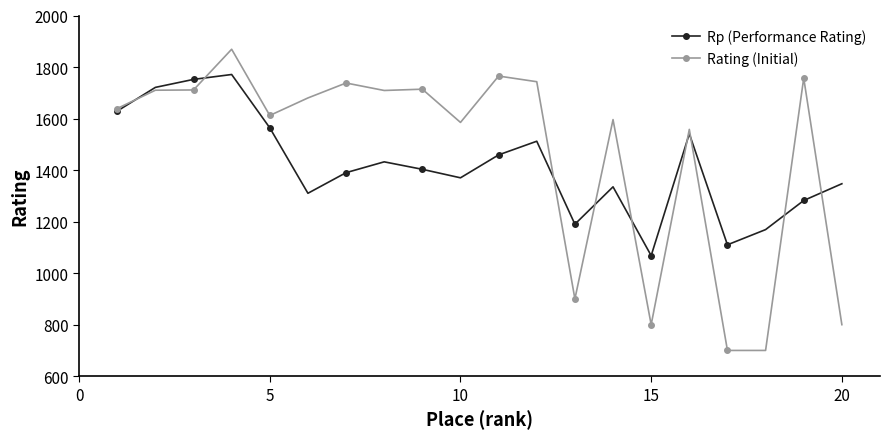

What is the minimum value shown in the chart?

700